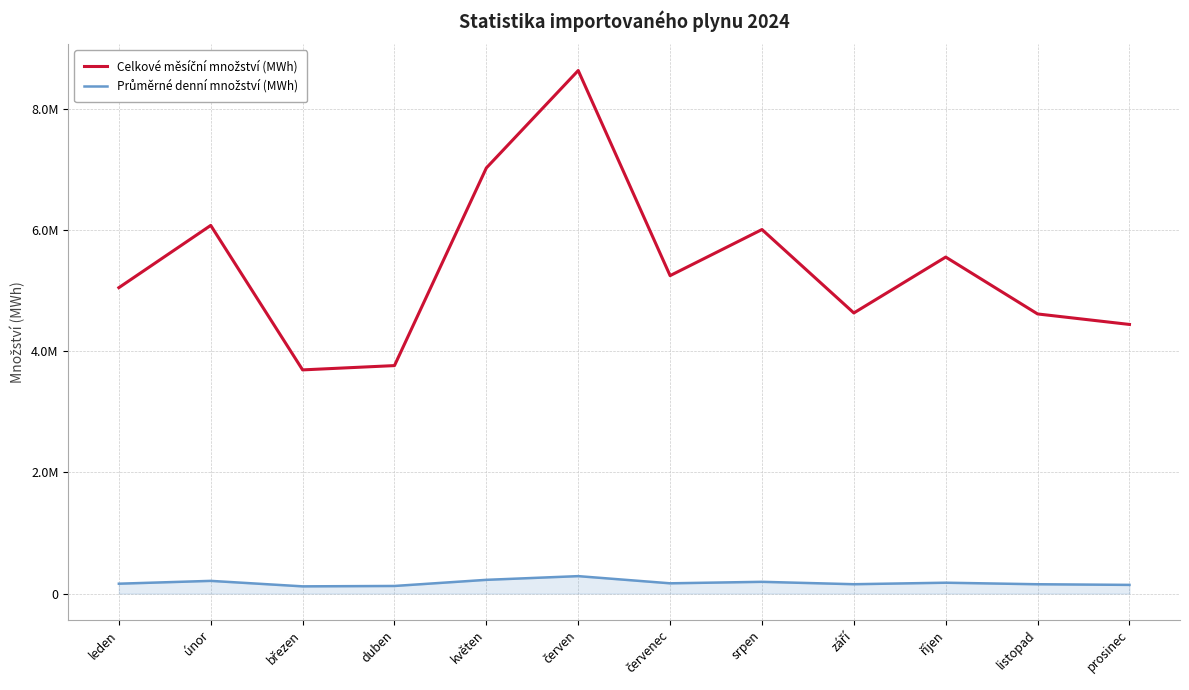

Does the chart have visible grid lines?

Yes